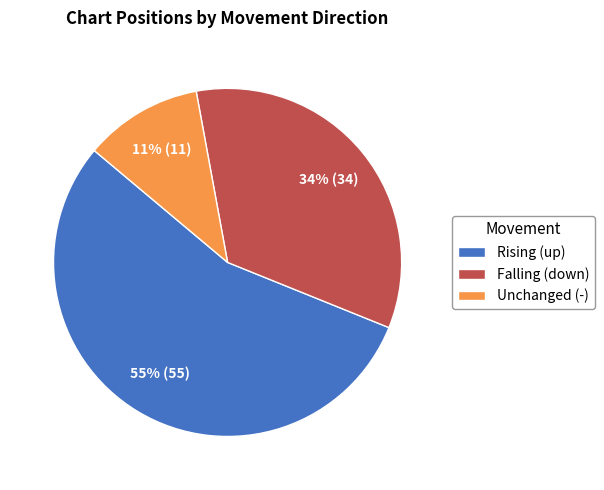

To the nearest percent, what is the average slice percentage?

33%